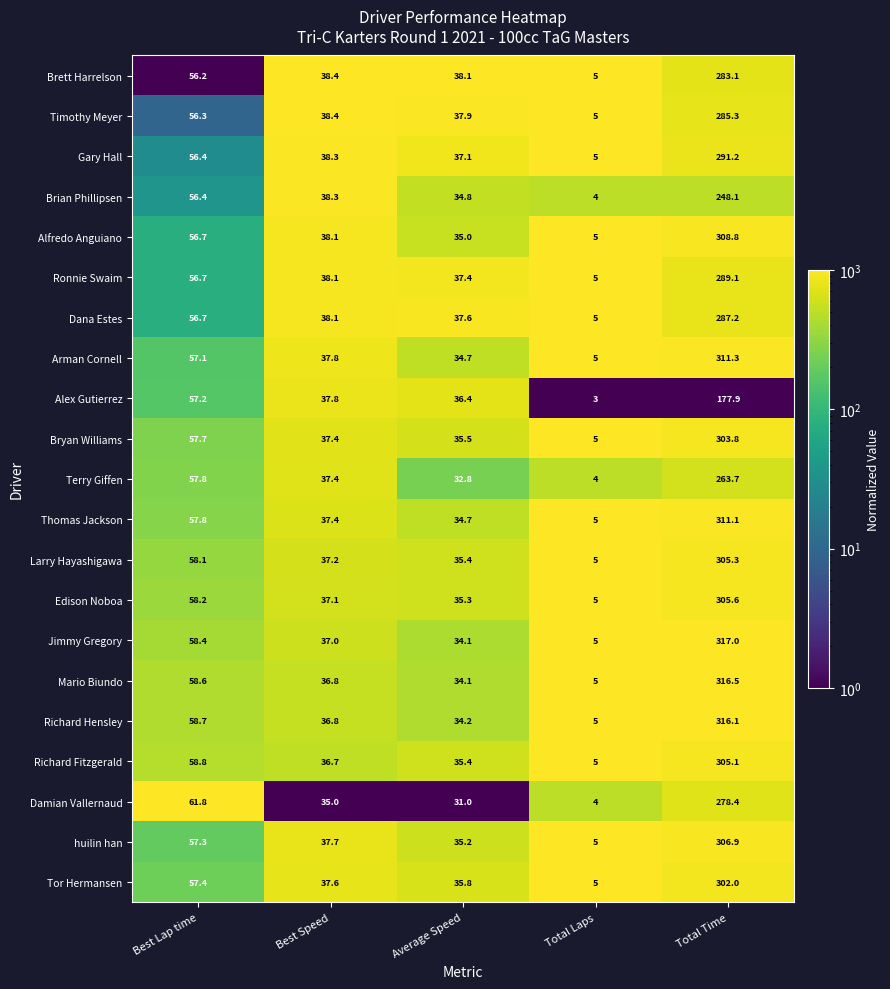

Between Best Lap time and Total Time, which series saw the biggest shift?

Jimmy Gregory